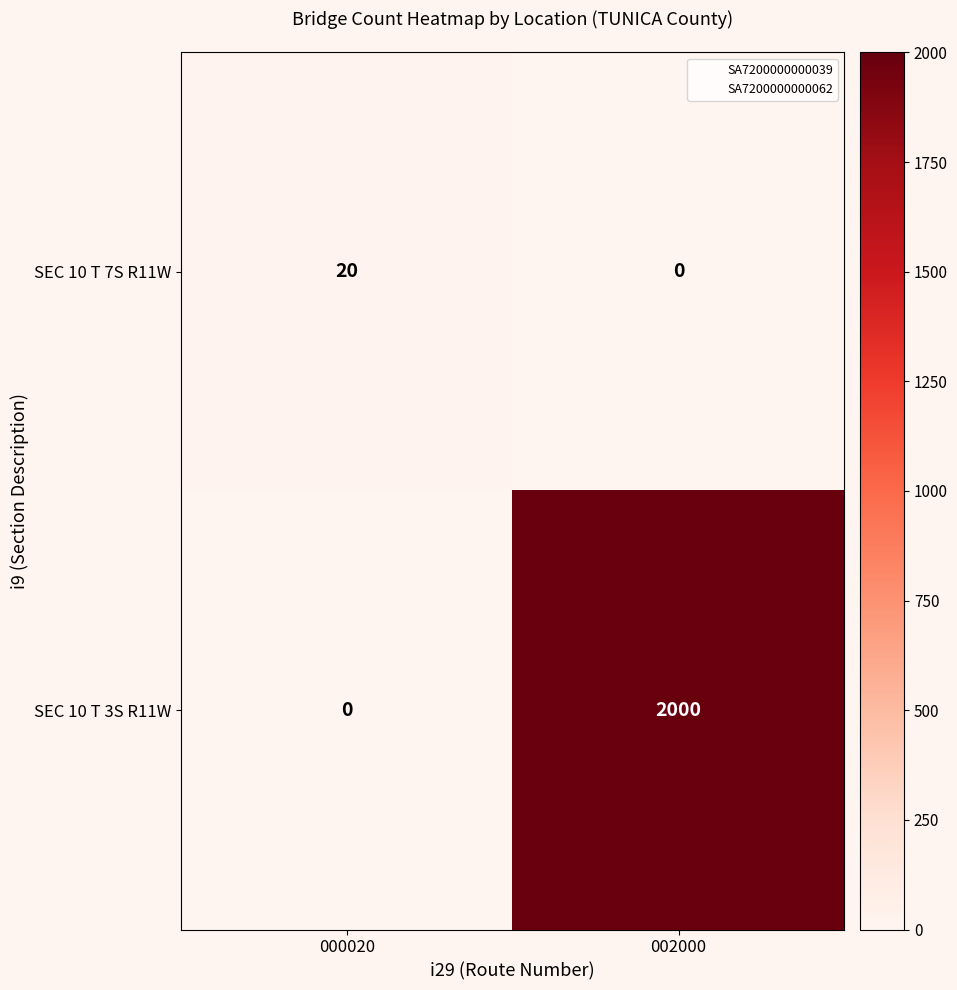

What is the total value across all series at 002000?

2000